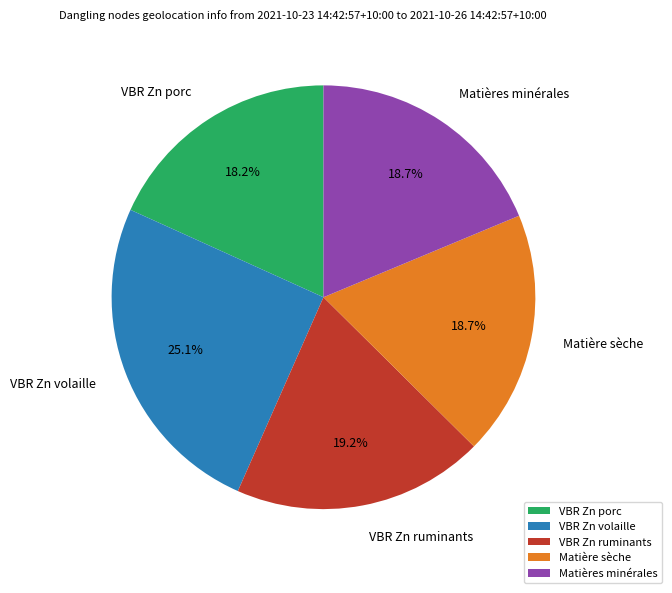

To the nearest percent, what is the difference between the VBR Zn ruminants and VBR Zn volaille slice percentages?

6%